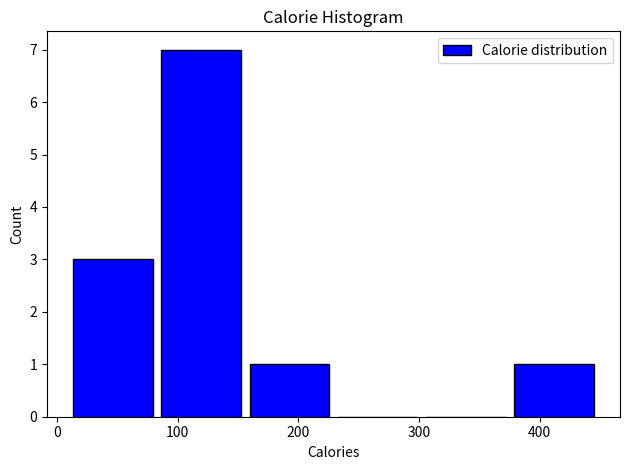

Over which range of the x-axis is the bar tallest?

80 to 160